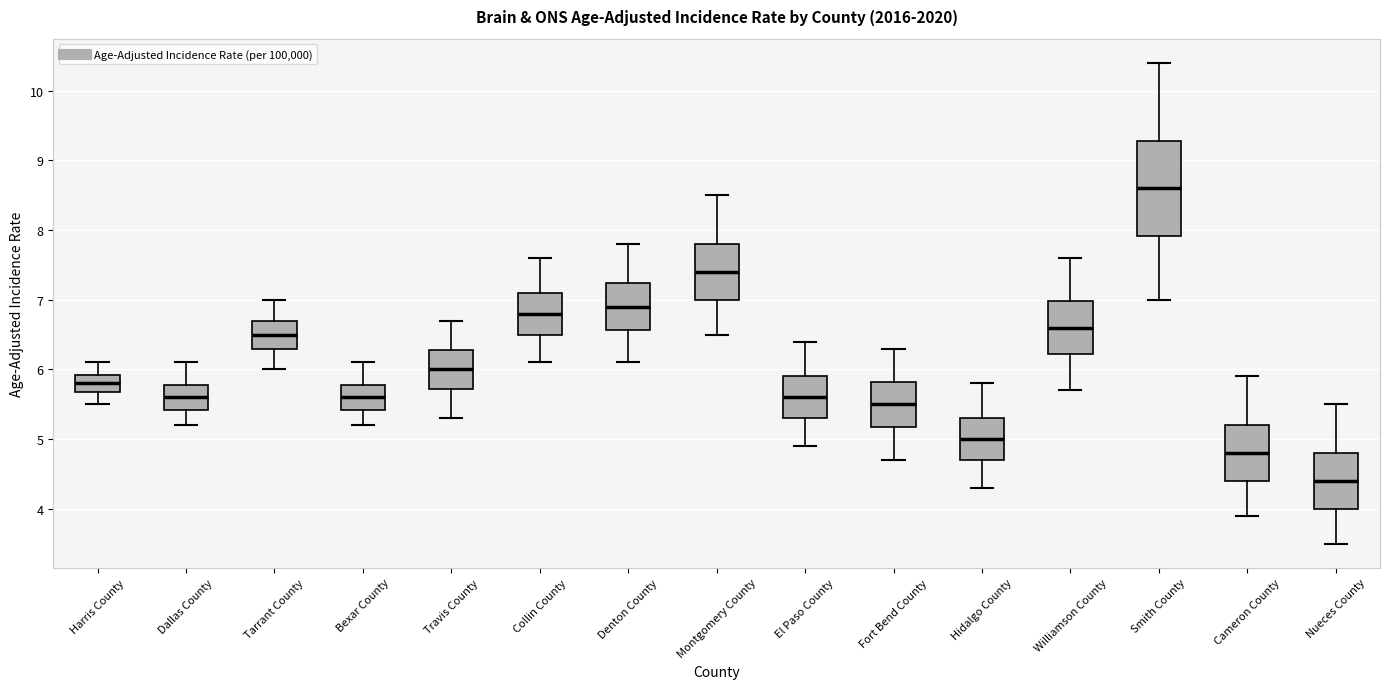

Reading left to right, read every box against the y-axis: the position of its median line, the range the box covers, and the ends of its whiskers. The values are not printed on the chart, so give them approximately, as read against the axis.

Harris County: median 5.8, box 5.7 to 5.9, whiskers 5.5 to 6.1
Dallas County: median 5.6, box 5.4 to 5.8, whiskers 5.2 to 6.1
Tarrant County: median 6.5, box 6.3 to 6.7, whiskers 6.0 to 7.0
Bexar County: median 5.6, box 5.4 to 5.8, whiskers 5.2 to 6.1
Travis County: median 6.0, box 5.7 to 6.3, whiskers 5.3 to 6.7
Collin County: median 6.8, box 6.5 to 7.1, whiskers 6.1 to 7.6
Denton County: median 6.9, box 6.6 to 7.2, whiskers 6.1 to 7.8
Montgomery County: median 7.4, box 7.0 to 7.8, whiskers 6.5 to 8.5
El Paso County: median 5.6, box 5.3 to 5.9, whiskers 4.9 to 6.4
Fort Bend County: median 5.5, box 5.2 to 5.8, whiskers 4.7 to 6.3
Hidalgo County: median 5.0, box 4.7 to 5.3, whiskers 4.3 to 5.8
Williamson County: median 6.6, box 6.2 to 7.0, whiskers 5.7 to 7.6
Smith County: median 8.6, box 7.9 to 9.3, whiskers 7.0 to 10.4
Cameron County: median 4.8, box 4.4 to 5.2, whiskers 3.9 to 5.9
Nueces County: median 4.4, box 4.0 to 4.8, whiskers 3.5 to 5.5